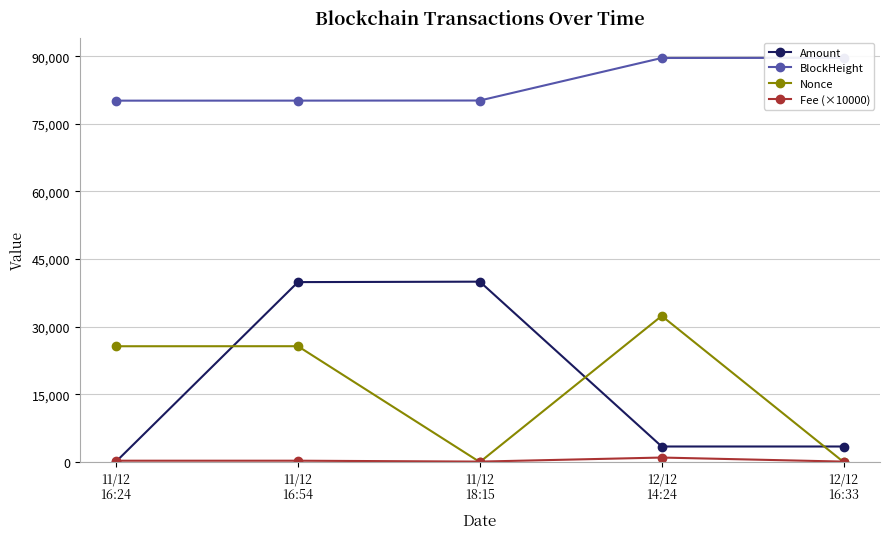

What are all the series names shown in the legend?

Amount, BlockHeight, Nonce, Fee (×10000)